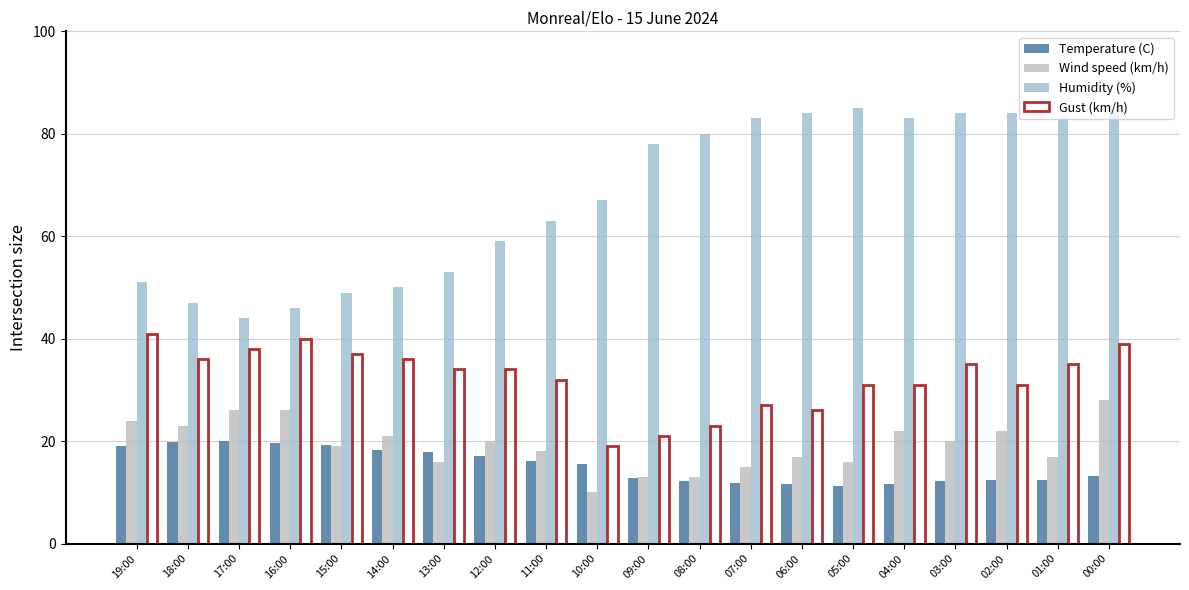

What is the difference between the maximum and minimum values in the Gust (km/h) series?

22.0